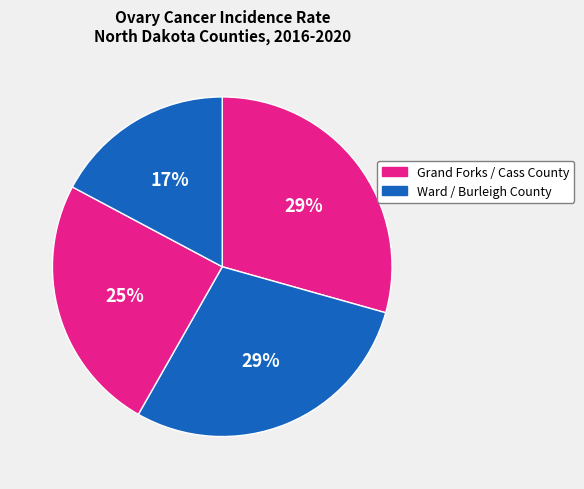

How many slices are in this pie chart?

4